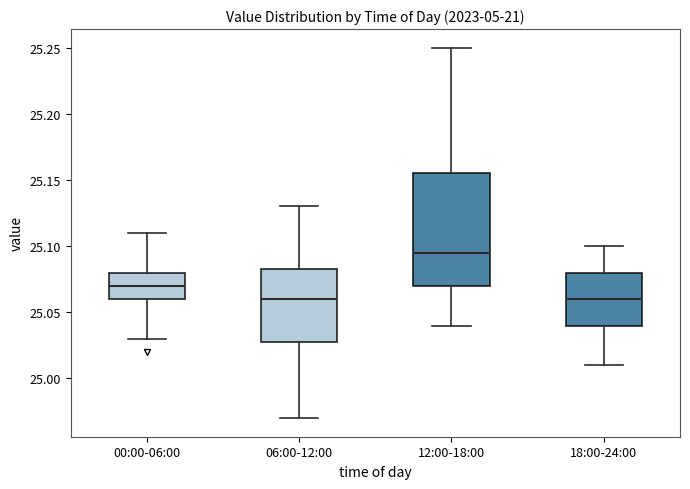

Which box's median line is the highest?

12:00-18:00